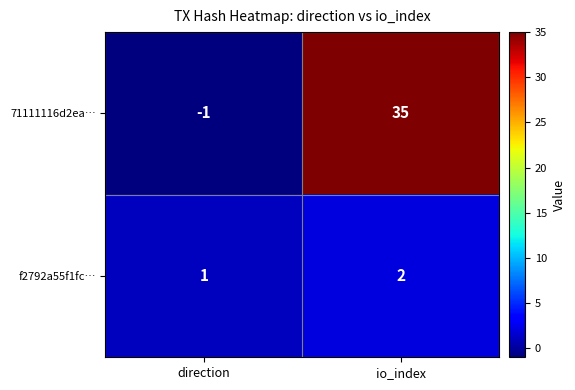

Which category has the lowest value in the f2792a55f1fc… series?

direction